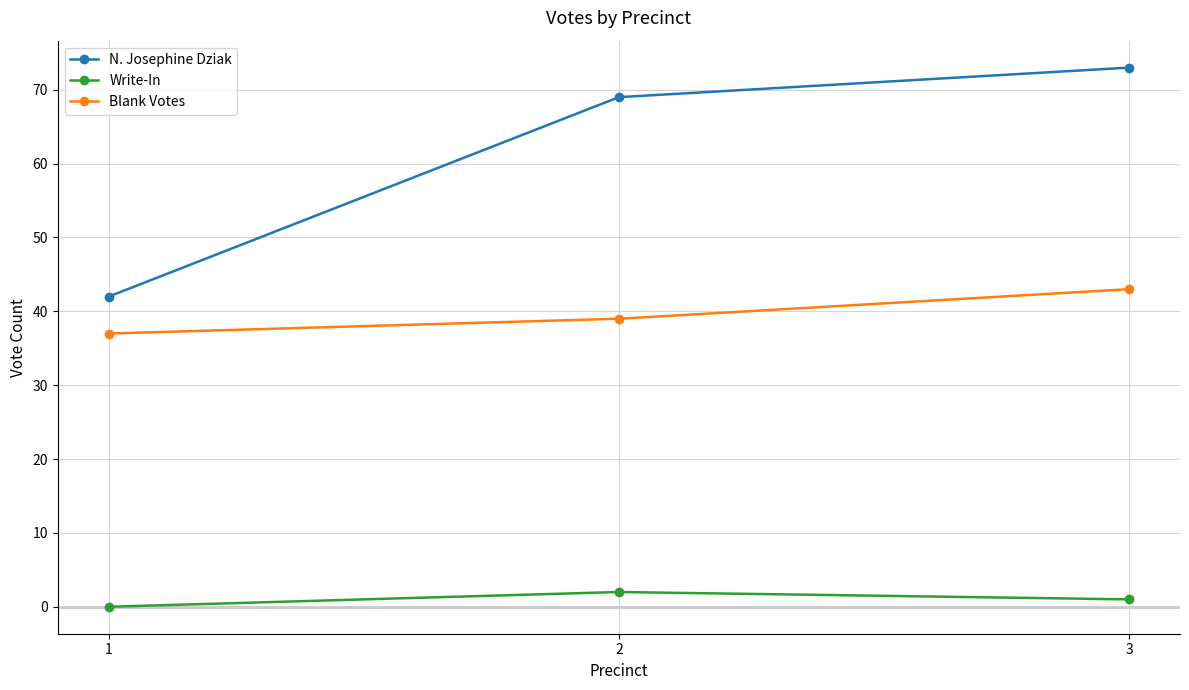

What is the difference between the highest and lowest values at 2?

67